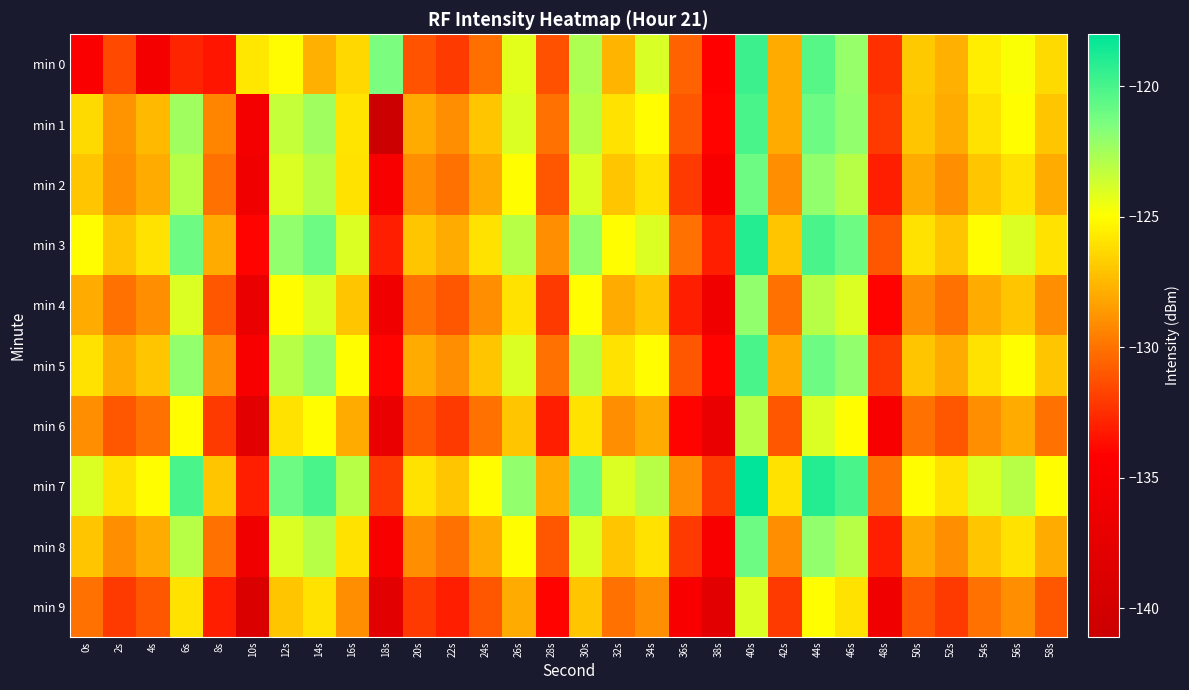

How many data points does each series have?

30